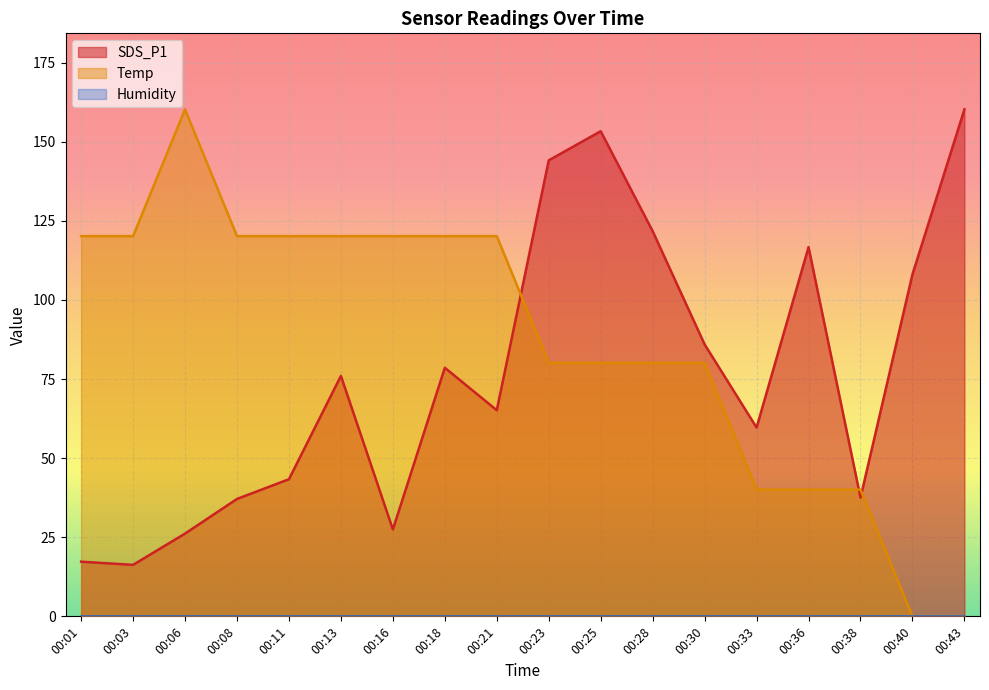

At how many categories does at least one series exceed 10?

18